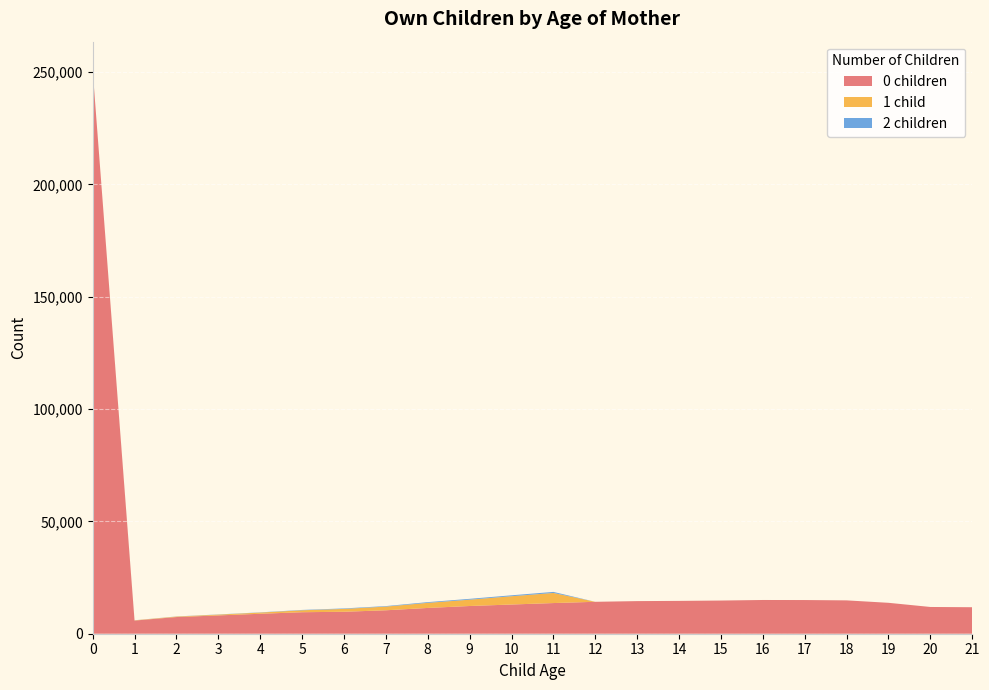

Reading left to right, list all the values displayed in this chart.

0 children: 251020	5860	7426	8147	8886	9572	9776	10436	11474	12339	13002	13653	14211	14518	14617	14775	15018	14993	14847	13763	11909	11798
1 child: 2	107	212	360	536	868	1270	1639	2268	2819	3689	4495	0	0	0	0	0	0	0	0	0	0
2 children: 0	25	51	80	91	151	217	228	325	371	411	470	0	0	0	0	0	0	0	0	0	0